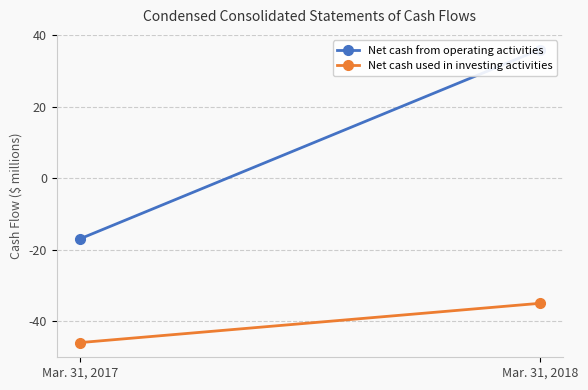

Which series has the largest total across all categories?

Net cash from operating activities